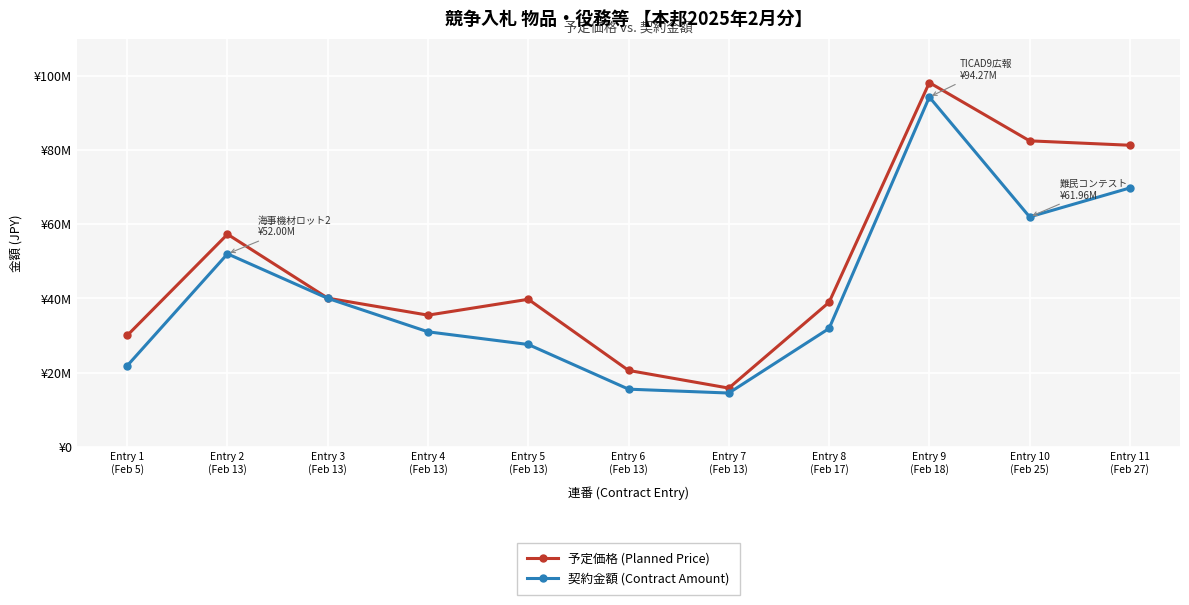

True or false: 予定価格 (Planned Price) has a value of 98162900 at Entry 9
(Feb 18).

True